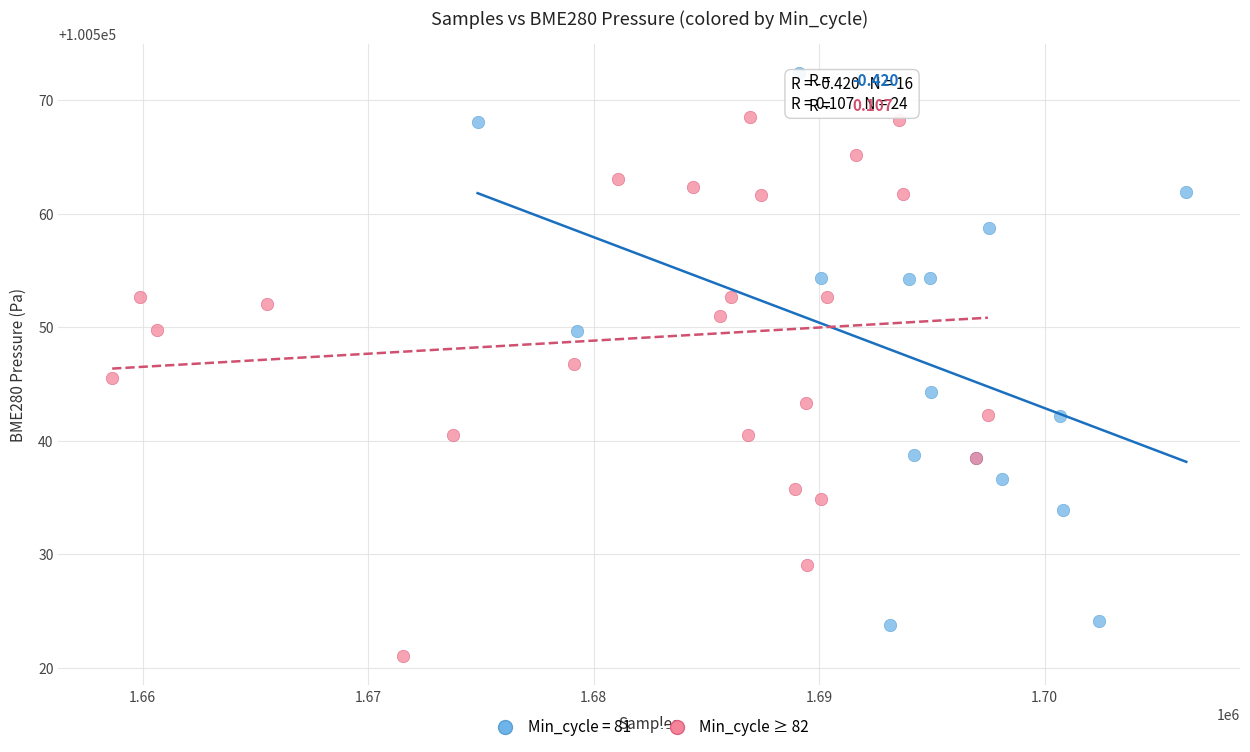

Which series reaches the minimum Y coordinate?

Min_cycle ≥ 82